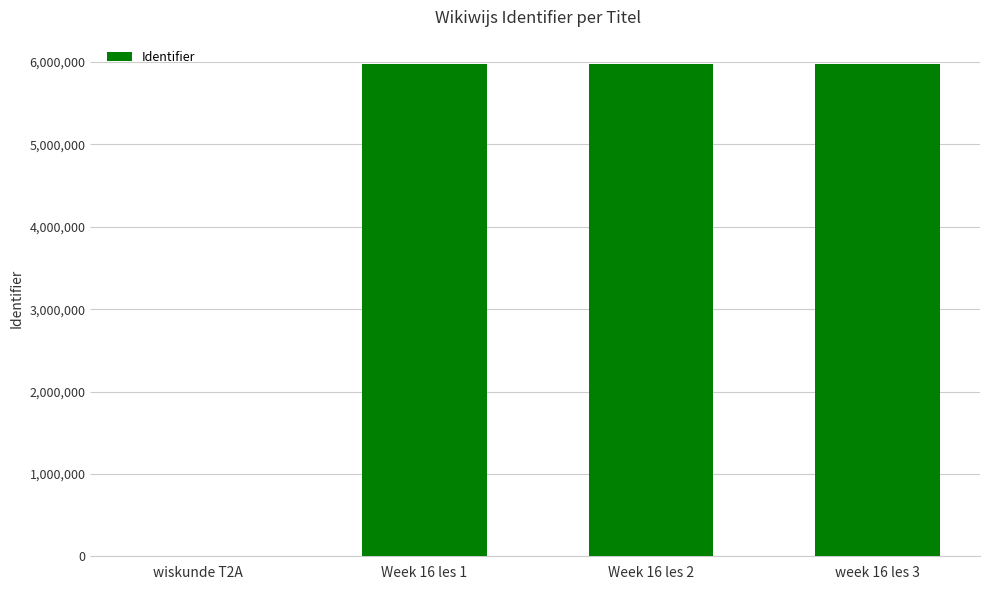

Is it true that the value at wiskunde T2A is -4140399?

False